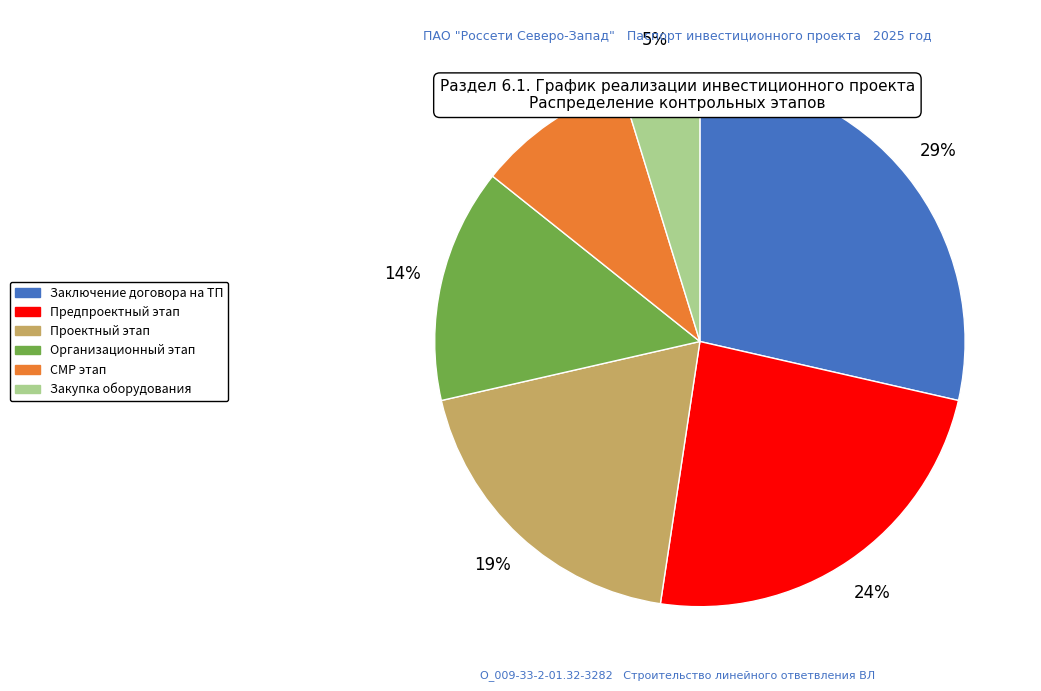

To the nearest percent, what is the average slice percentage?

17%